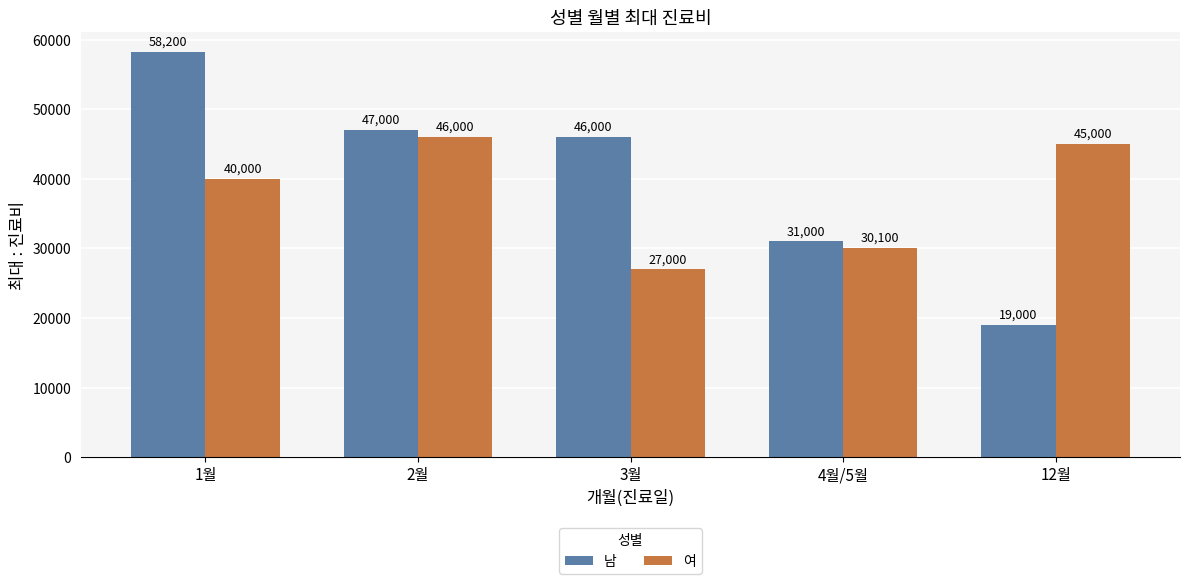

What is the total value across all series at 4월/5월?

61100